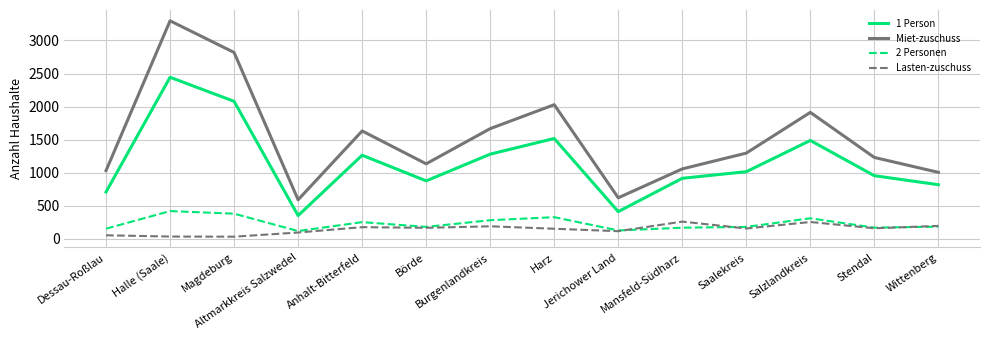

How many lines are shown in the chart?

4